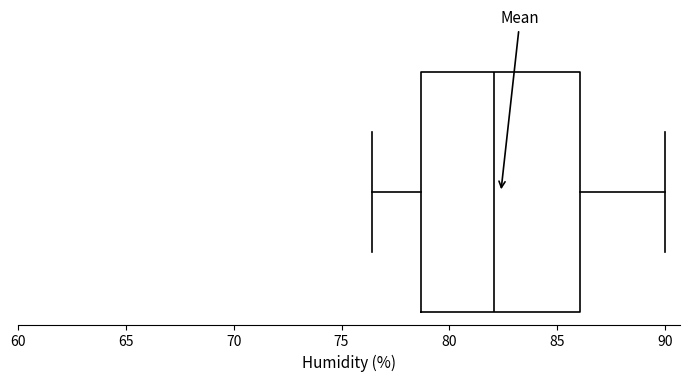

Transcribe this box plot: give where the median line is, the range the box spans, and where the two whiskers end, as read against the x-axis. The values are not printed on the chart, so give them approximately, as read against the axis.

median 82.0, box 78.5 to 86.0, whiskers 76.5 to 90.0